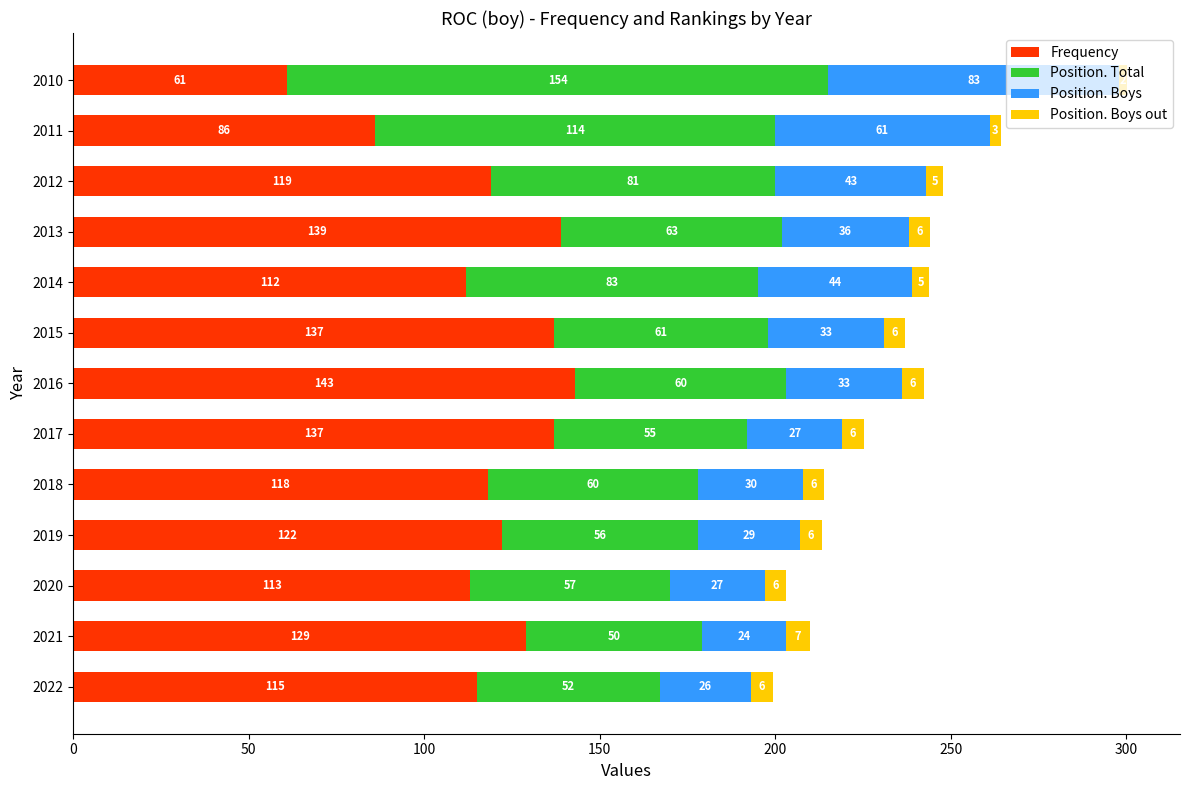

True or false: Frequency has a value of 139.0 at 2013.

True